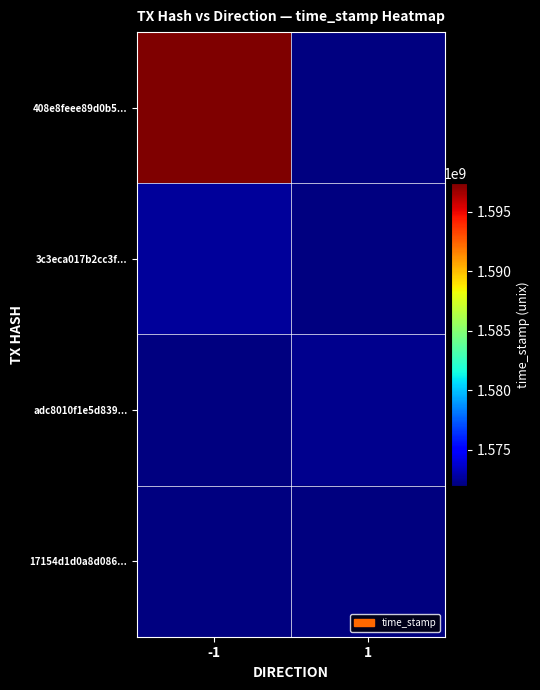

List the series in order of their peak value, lowest first.

3c3eca017b2cc3f..., adc8010f1e5d839..., 17154d1d0a8d086..., 408e8feee89d0b5...